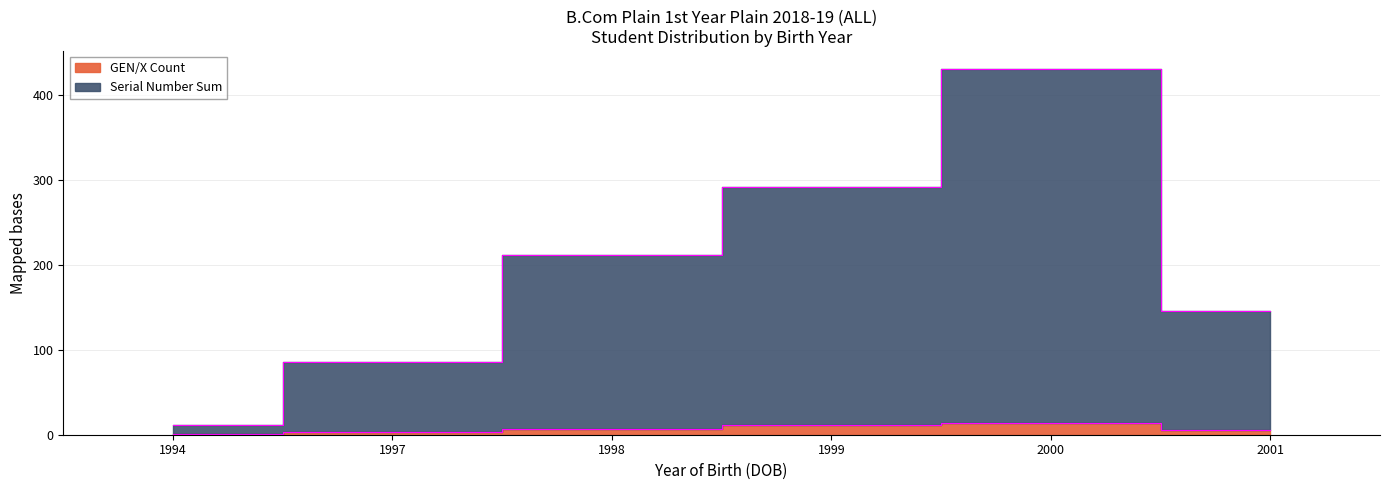

Which series has the largest total across all categories?

Serial Number Sum